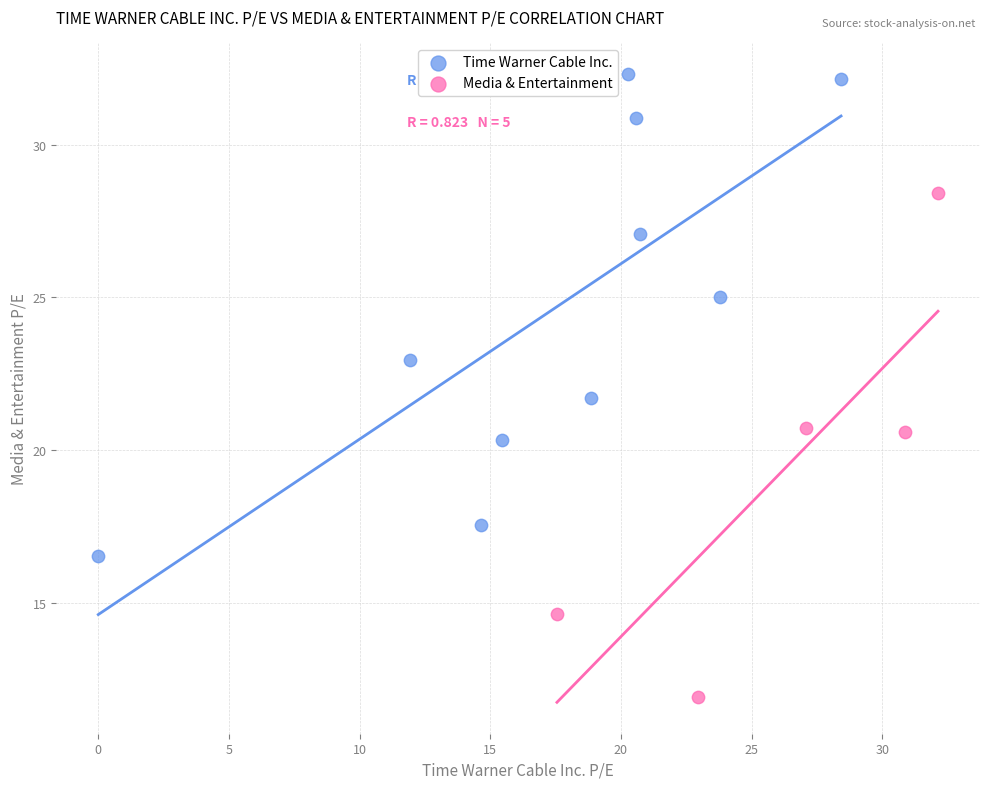

Which series contains the lowest Y value?

Media & Entertainment